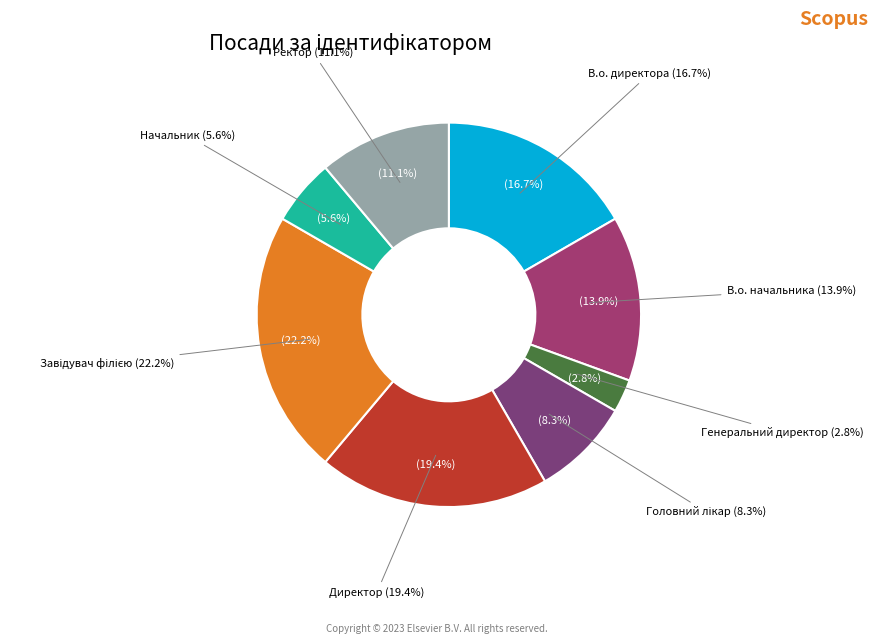

Do Генеральний директор and В.о. директора together represent more than half of the pie?

No